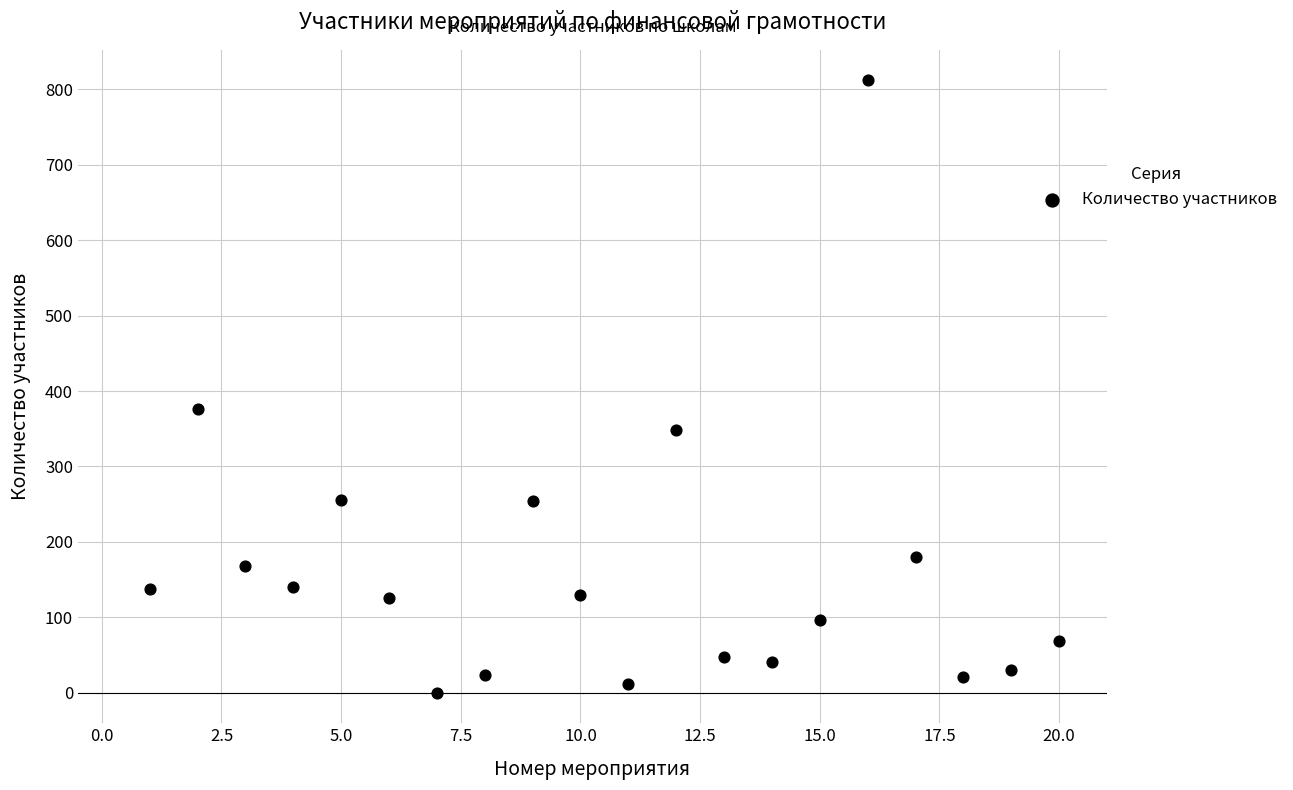

What is the range of X values (max minus min)?

19